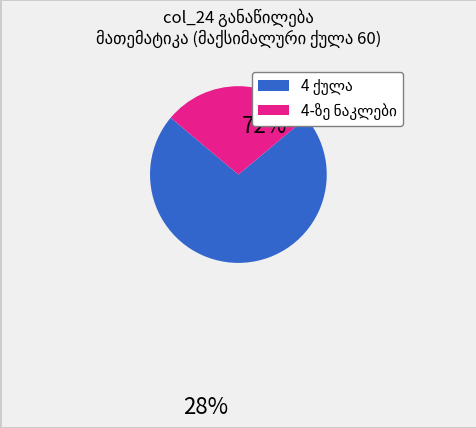

How many segments does this pie chart have?

2